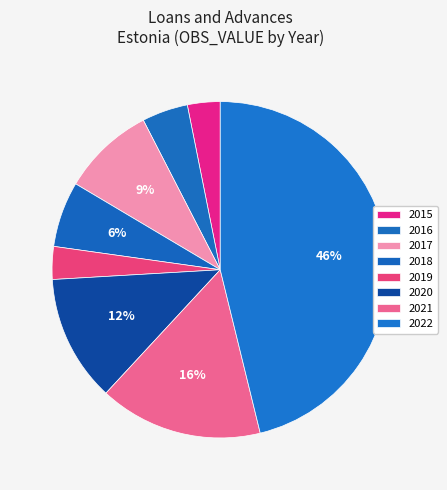

Is 2017 the majority of the pie?

No